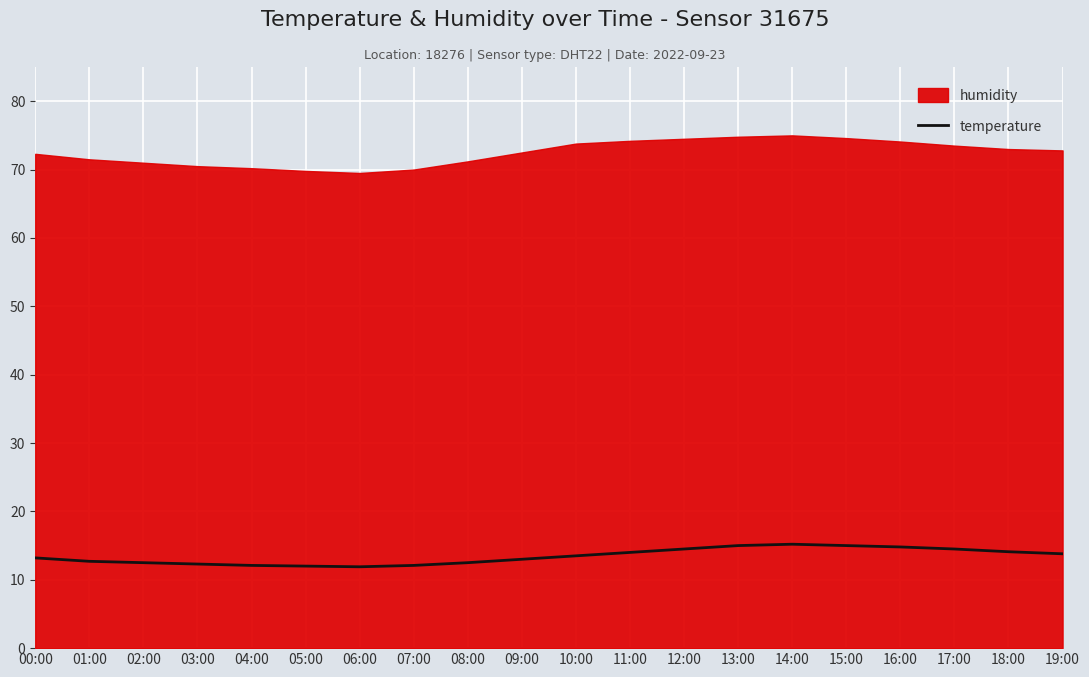

Rank the series by their maximum value, from lowest to highest.

temperature, humidity